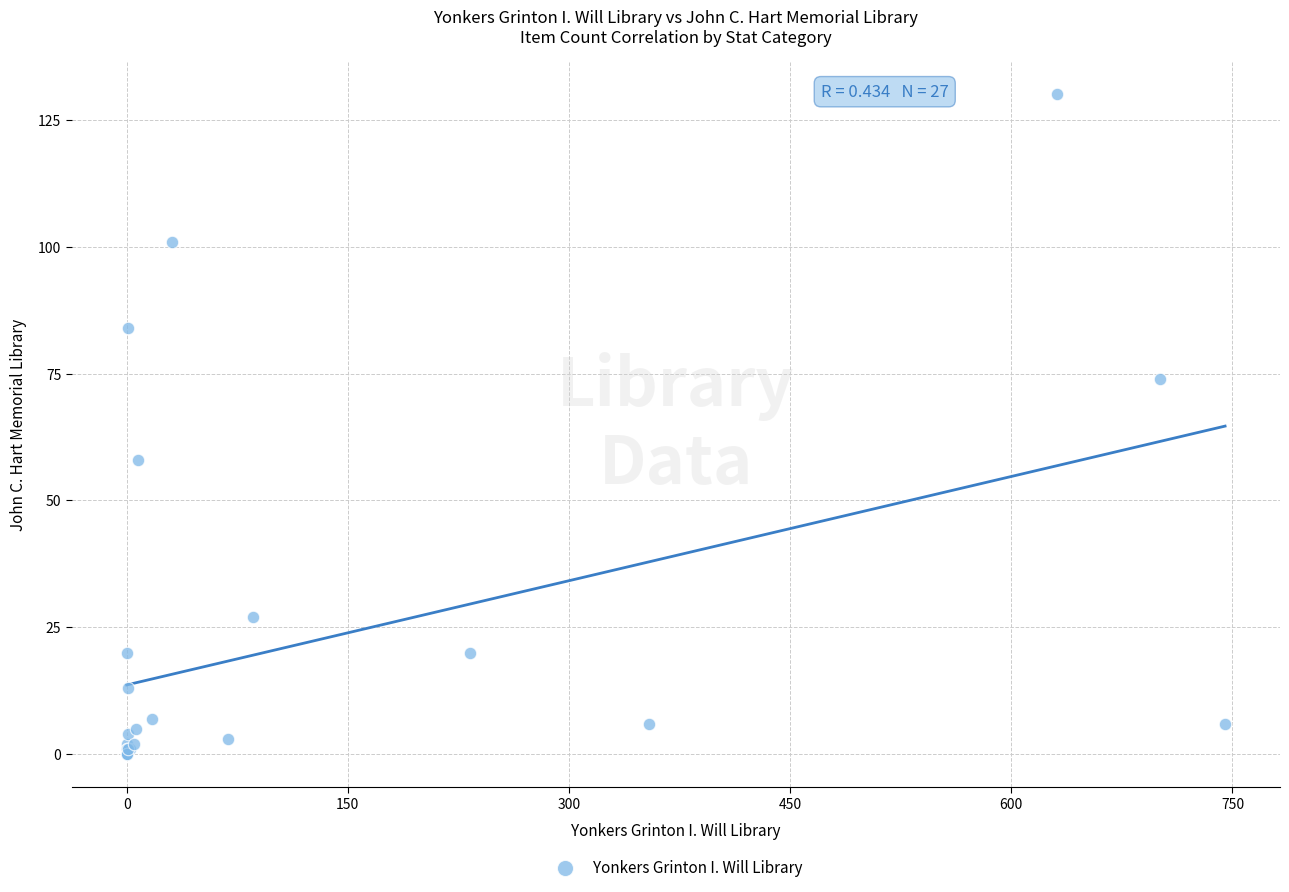

What Y value in the scatter plot is closest to 65?

58